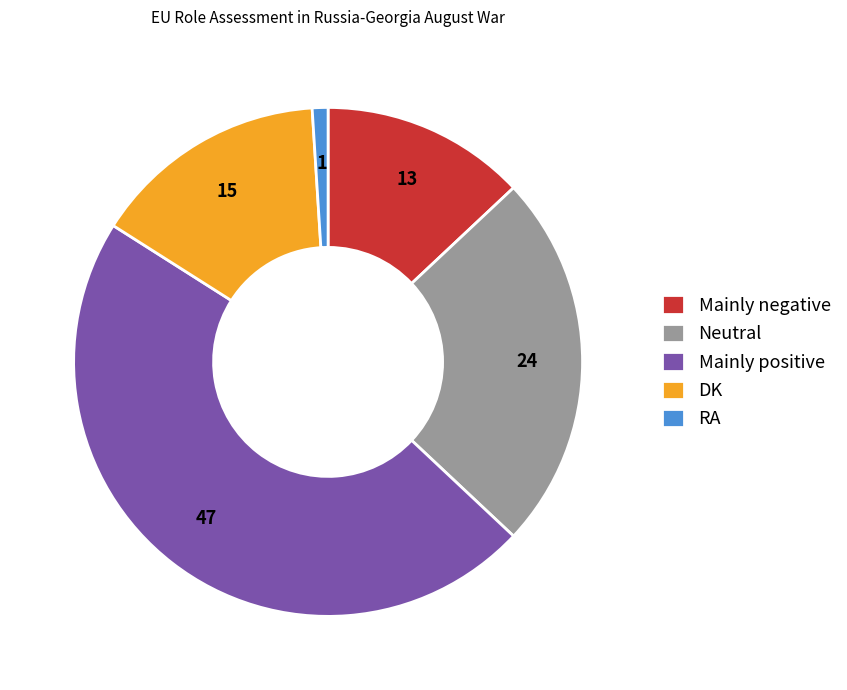

Is DK the majority of the pie?

No